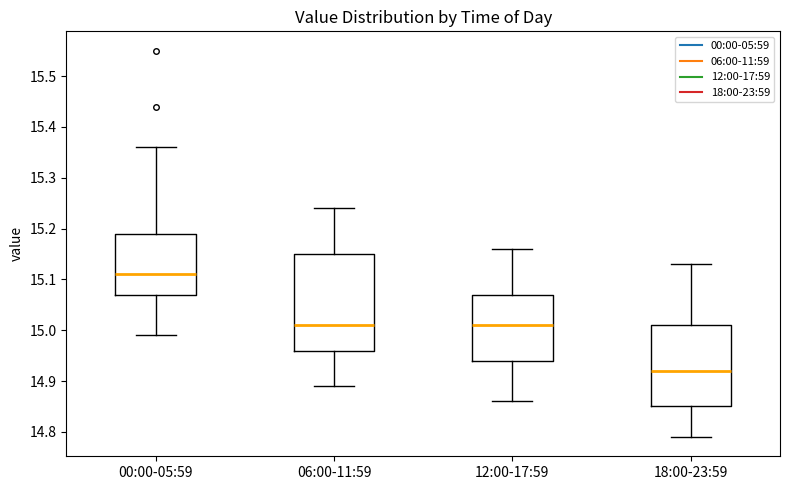

Which box has the highest median line?

00:00-05:59